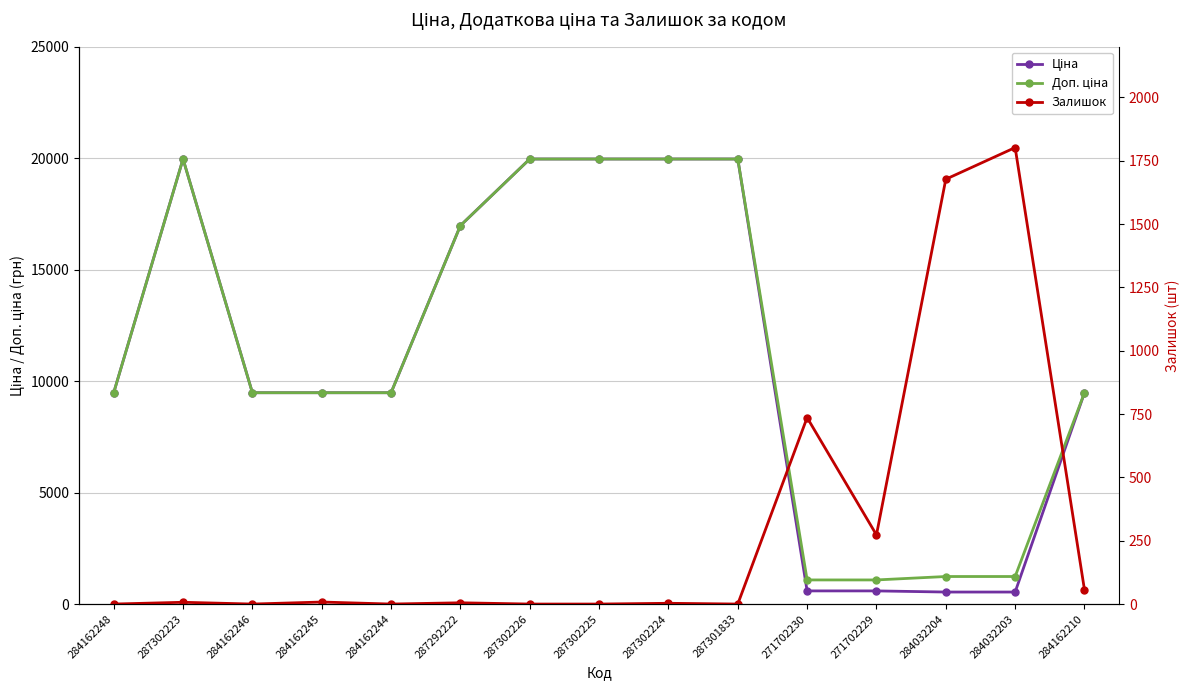

How many lines are shown in the chart?

3